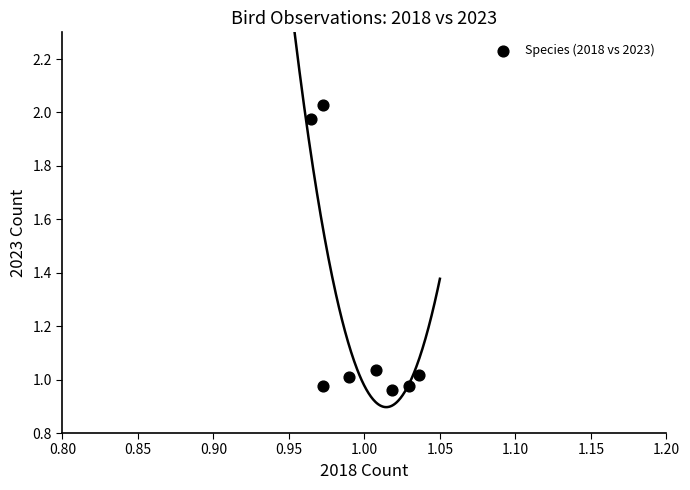

What is the range of Y values (max minus min)?

1.1